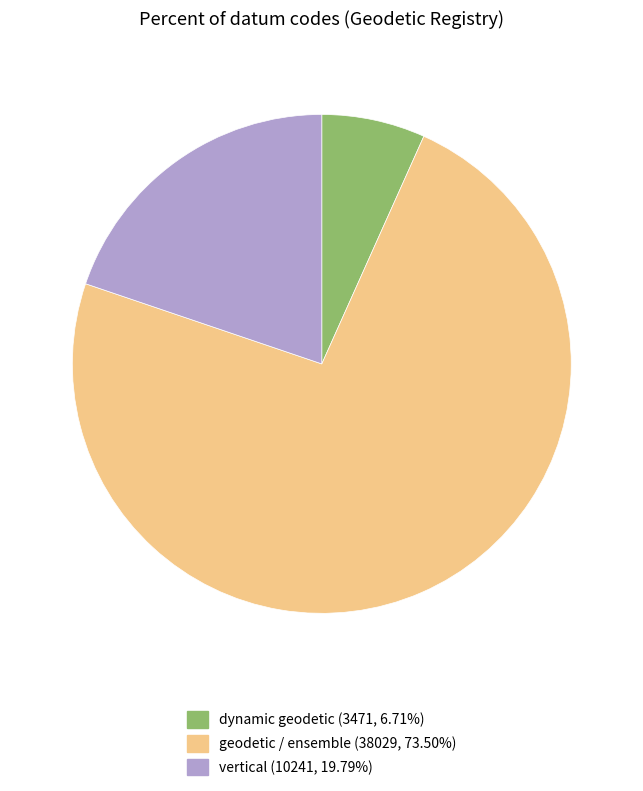

Does geodetic / ensemble (38029, 73.50%) account for over 50% of the chart?

Yes